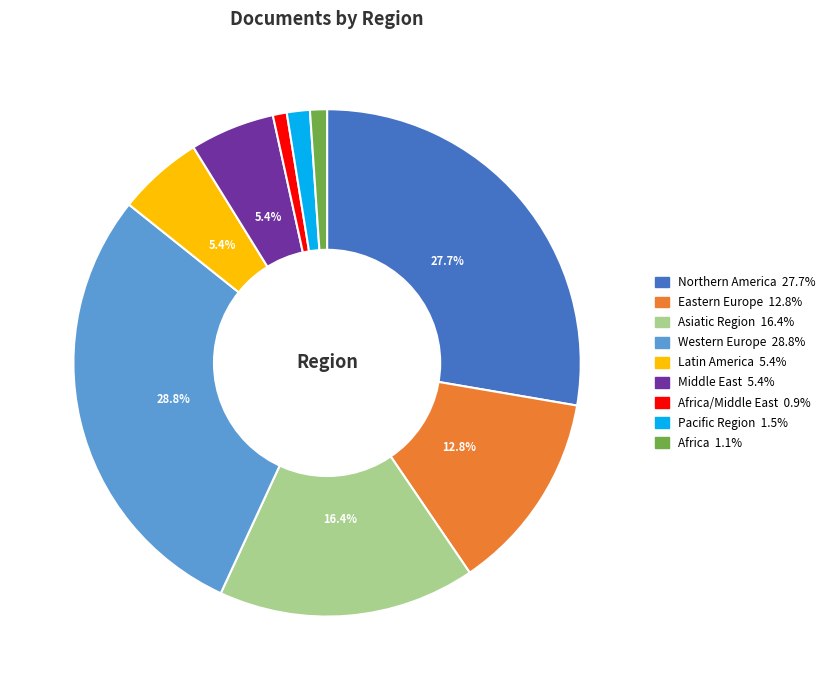

Is there any slice that represents more than half of the pie?

No